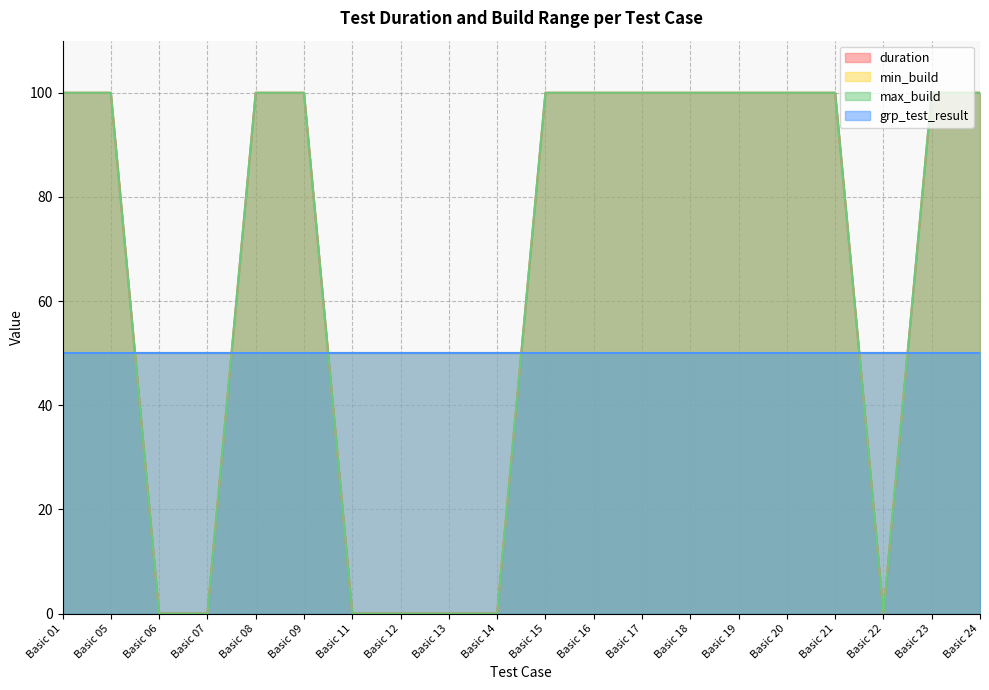

Does the chart have visible grid lines?

Yes